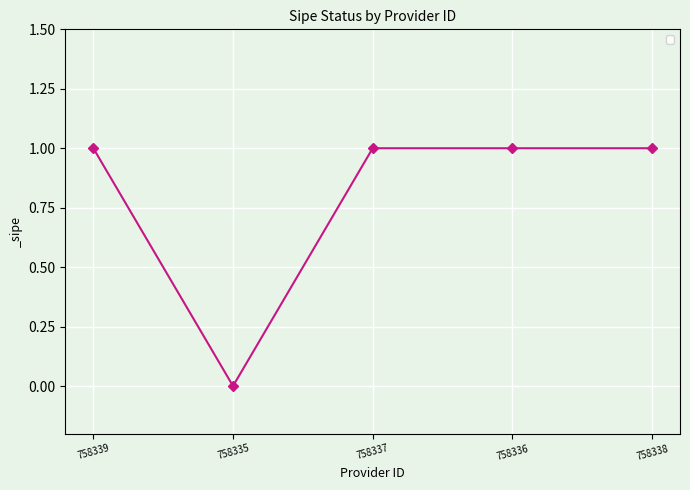

True or false: the data has more than 1 interior local peaks.

False